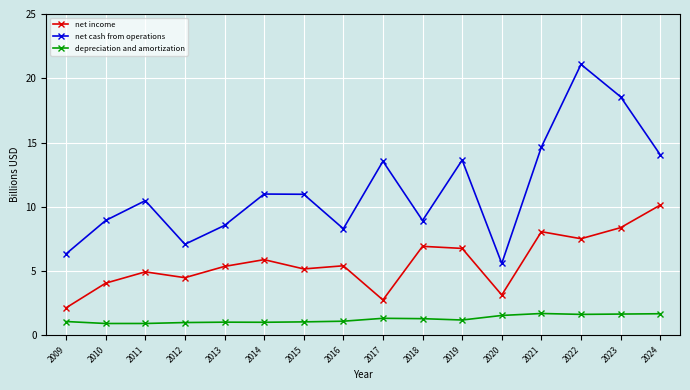

True or false: net income and depreciation and amortization intersect in this chart.

False